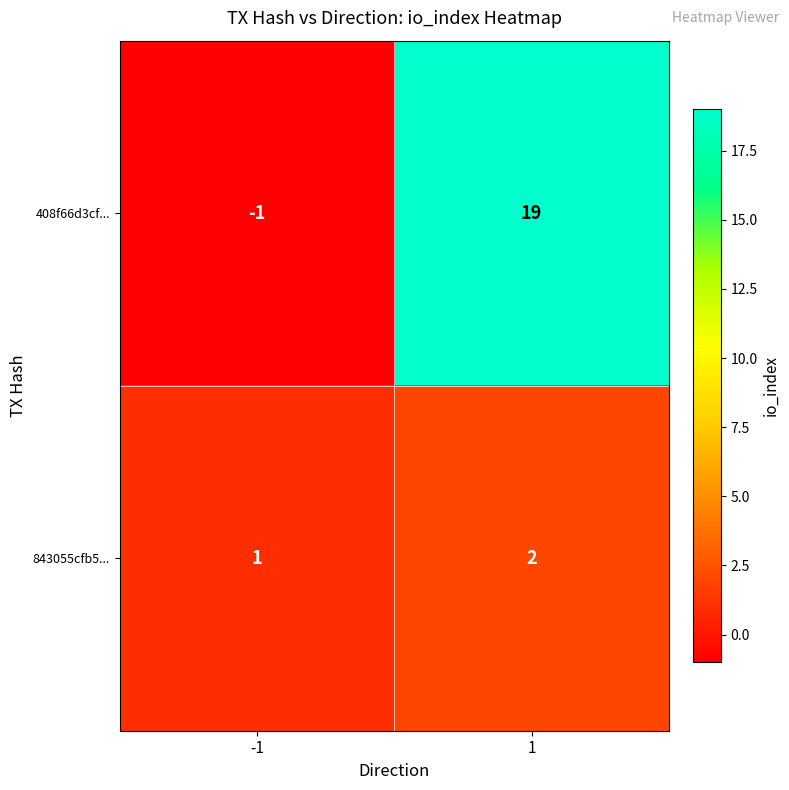

The value of 408f66d3cf... at 1 is 6. True or false?

False